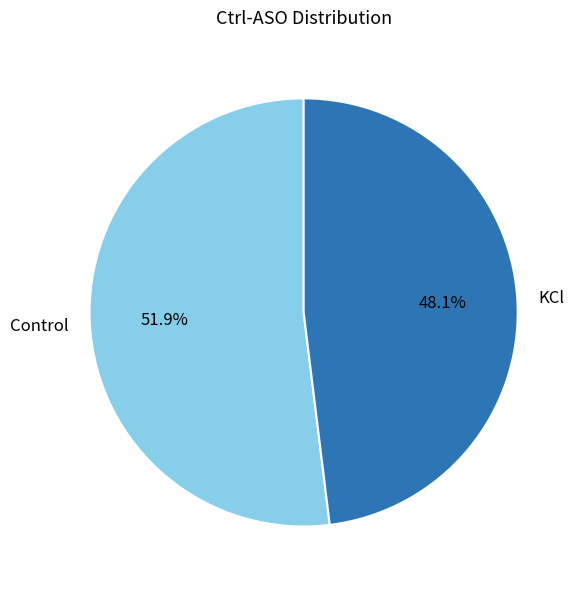

How many slices are in this pie chart?

2